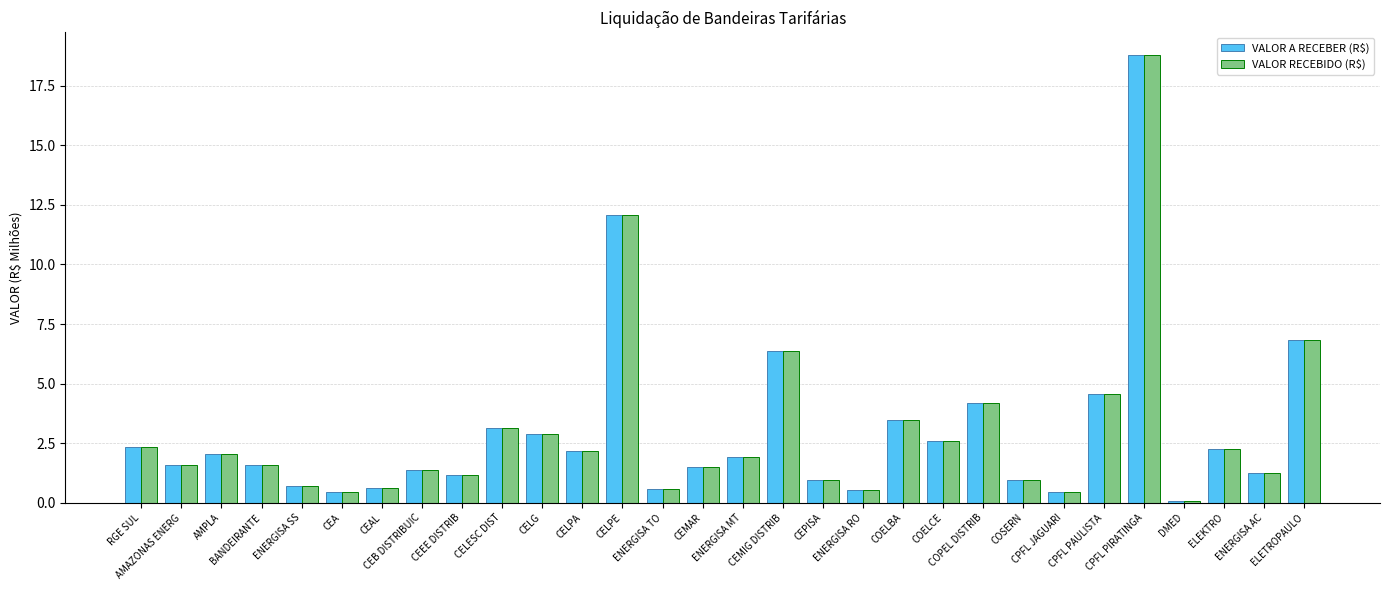

How many groups of bars are there?

30